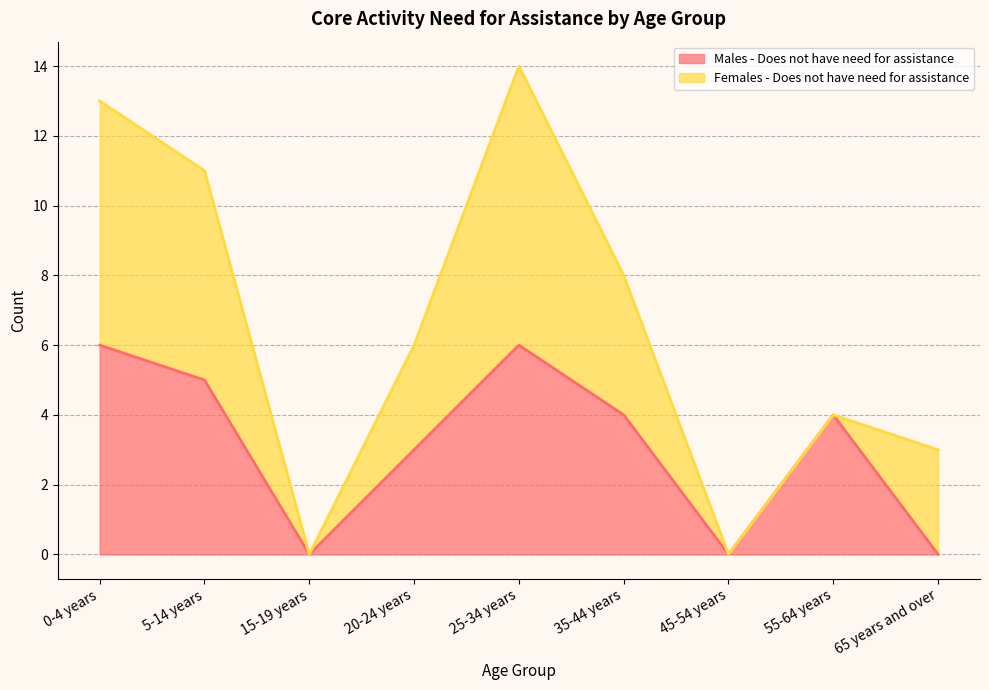

Between 45-54 years and 5-14 years, which is larger?

5-14 years